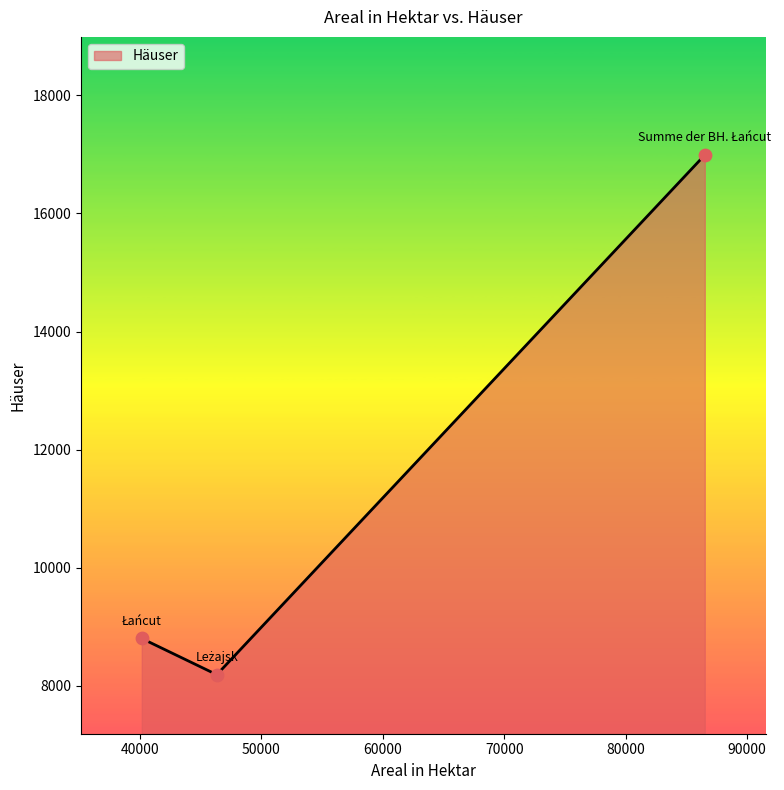

What is the minimum value shown in the chart?

8189